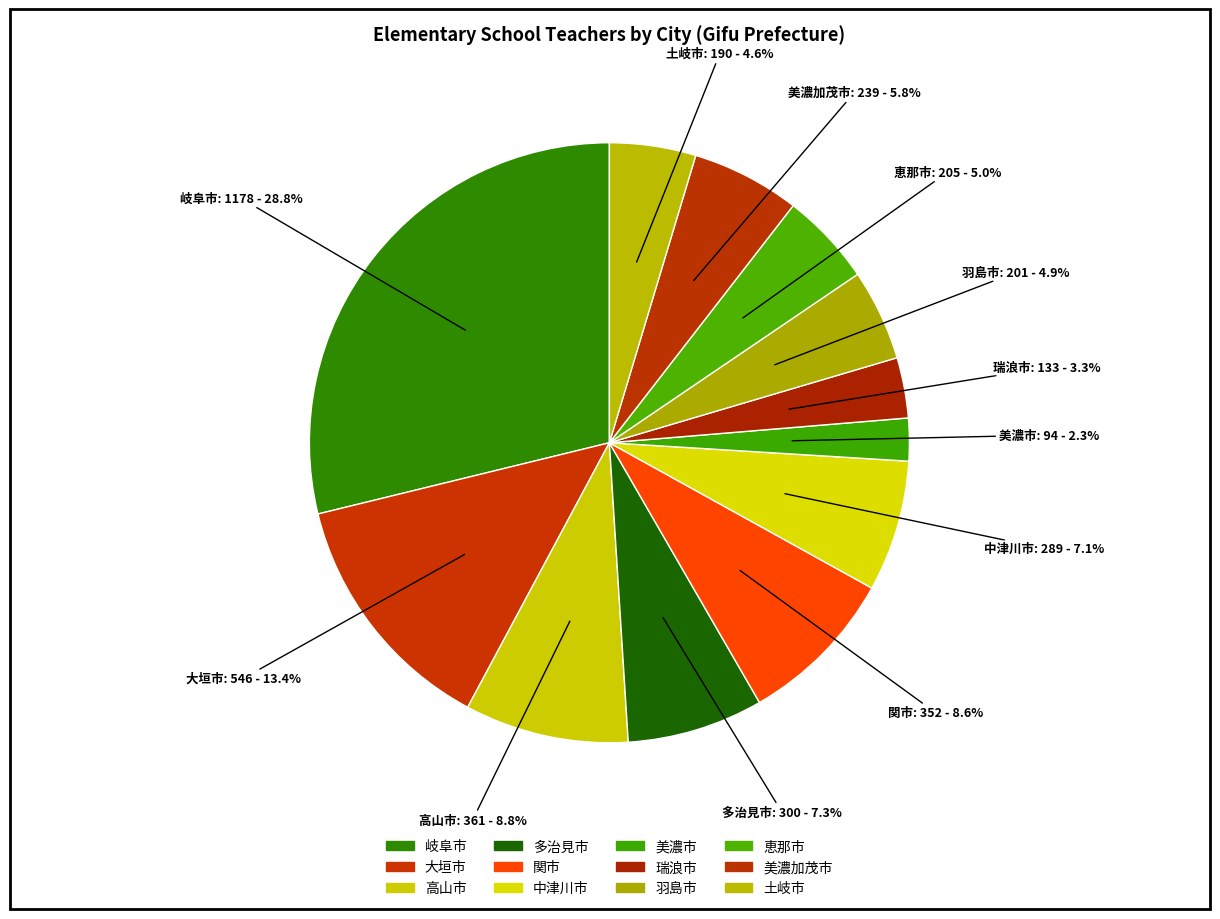

How many segments does this pie chart have?

12